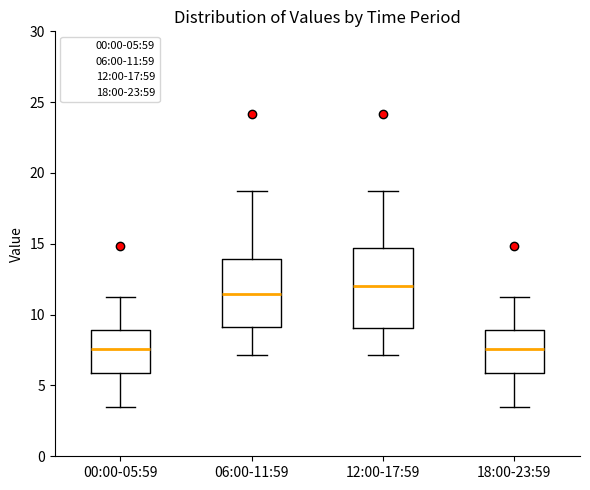

Which box is the tallest, from its lower edge to its upper edge?

12:00-17:59